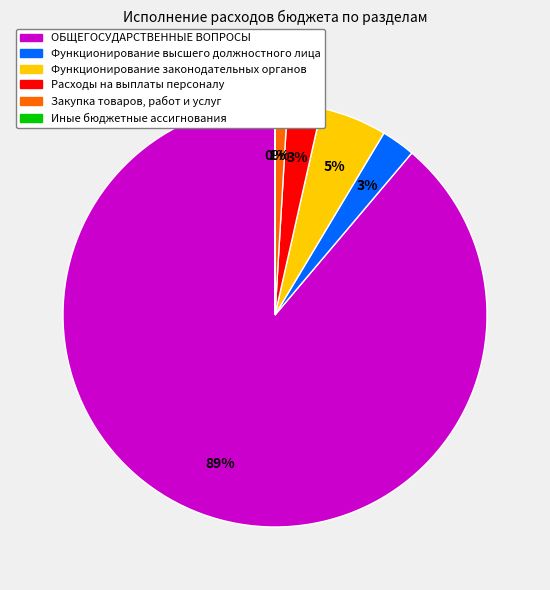

Is the sum of Функционирование высшего должностного лица and Функционирование законодательных органов greater than half?

No